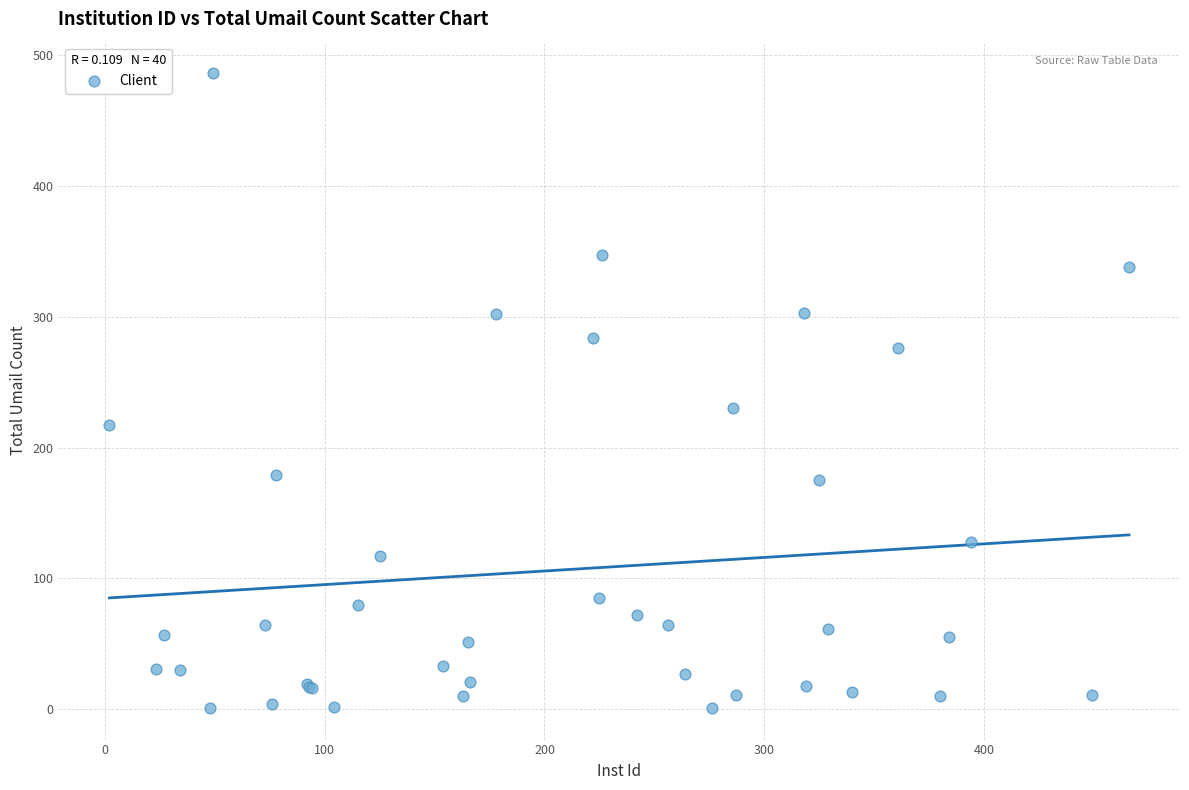

What Y value in the scatter plot is closest to 243?

230